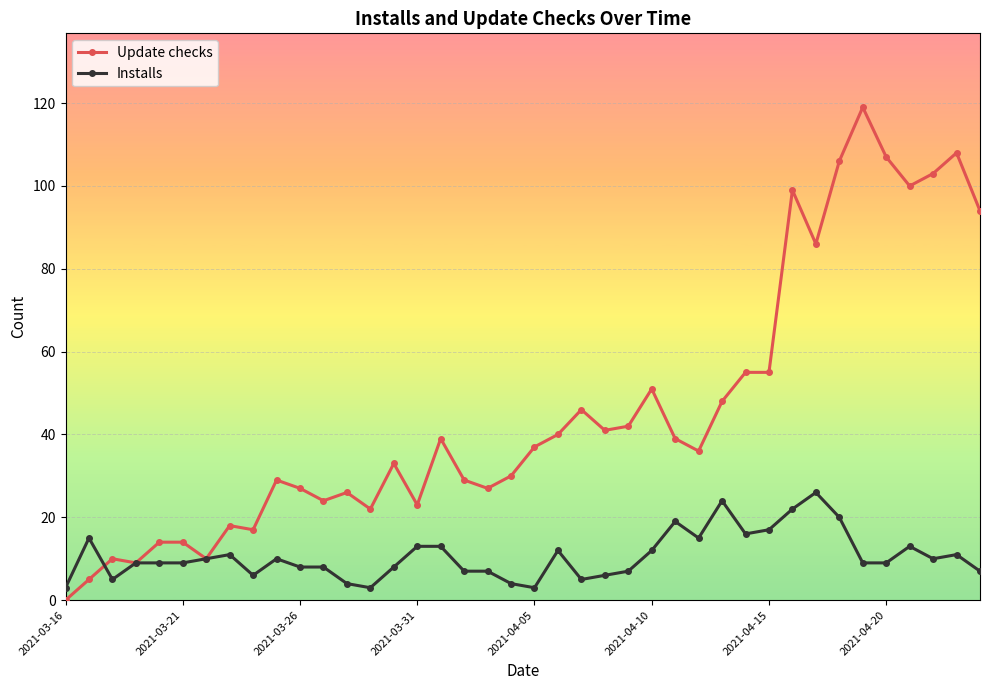

Which series has the widest spread of values?

Update checks